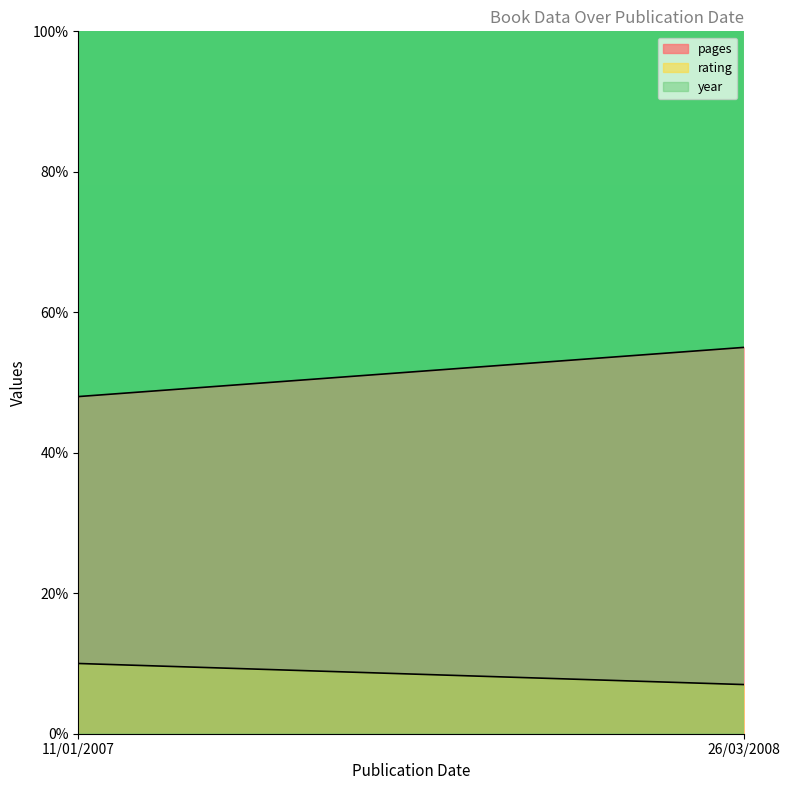

Reading left to right, list all the values displayed in this chart.

pages: 48	55
rating: 10	7
year: 2007	2008